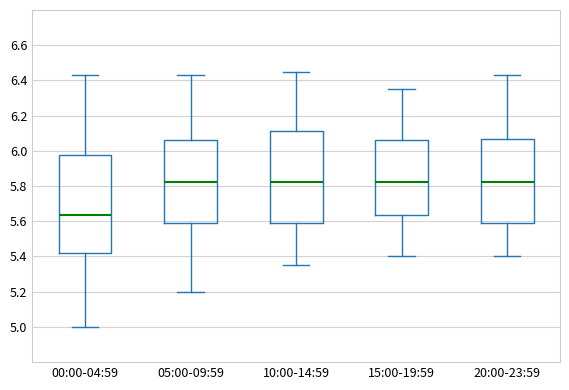

Where is the upper edge of the box for 00:00-04:59 on the y-axis? The values are not printed on the chart, so give them approximately, as read against the axis.

5.98